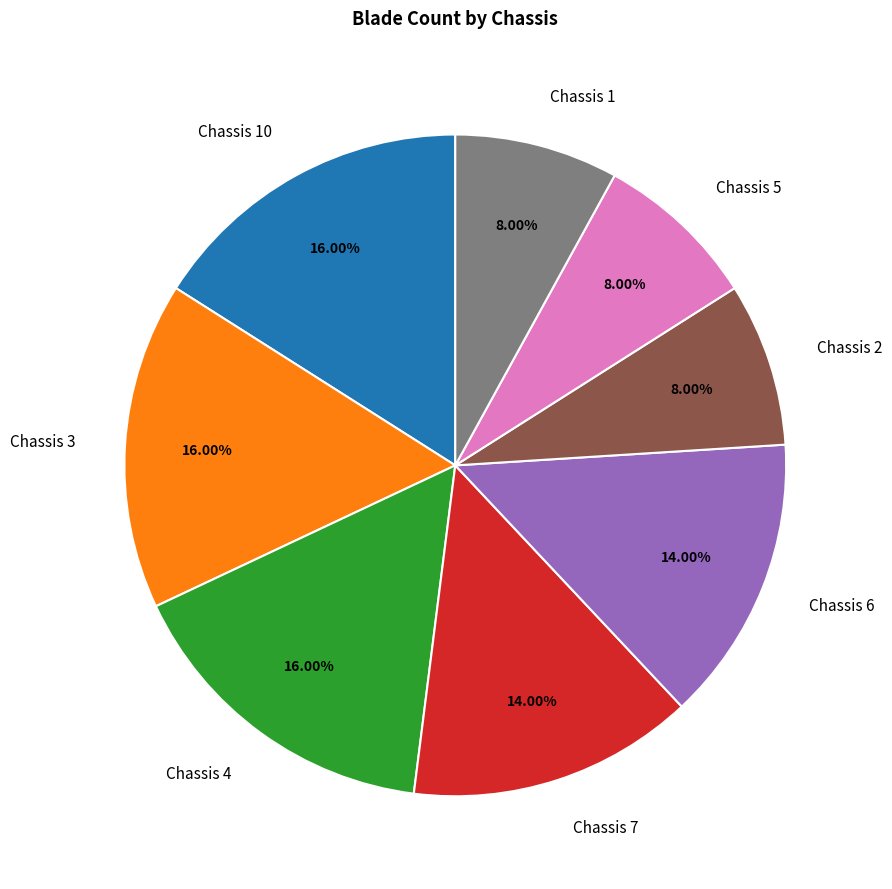

Do Chassis 6 and Chassis 5 together represent more than half of the pie?

No